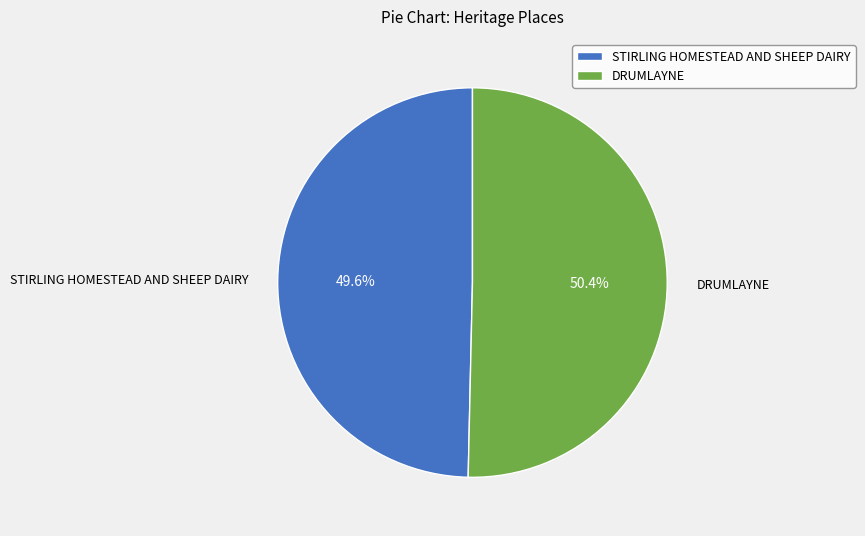

Which slice is the largest?

DRUMLAYNE